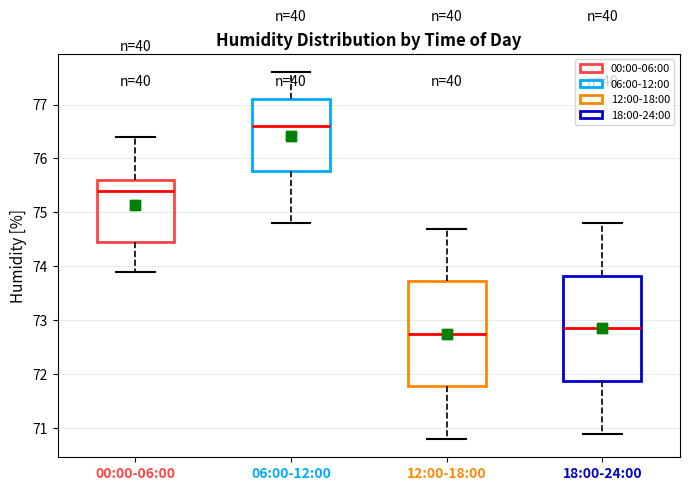

Where is the upper edge of the box for 18:00-24:00 on the y-axis? The values are not printed on the chart, so give them approximately, as read against the axis.

73.8